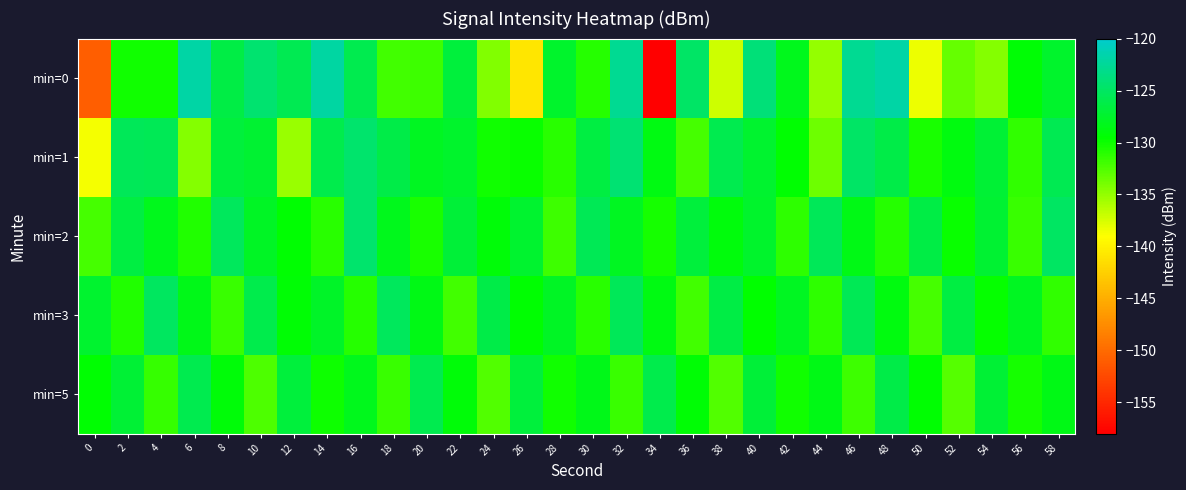

Which has a higher value, 36 or 58?

36